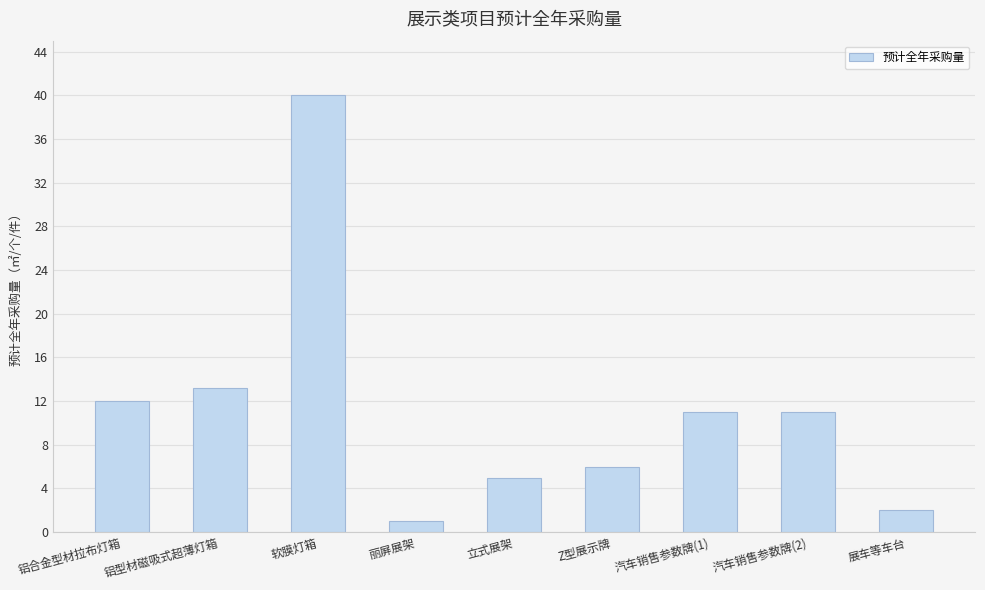

What is the smallest value displayed?

1.0